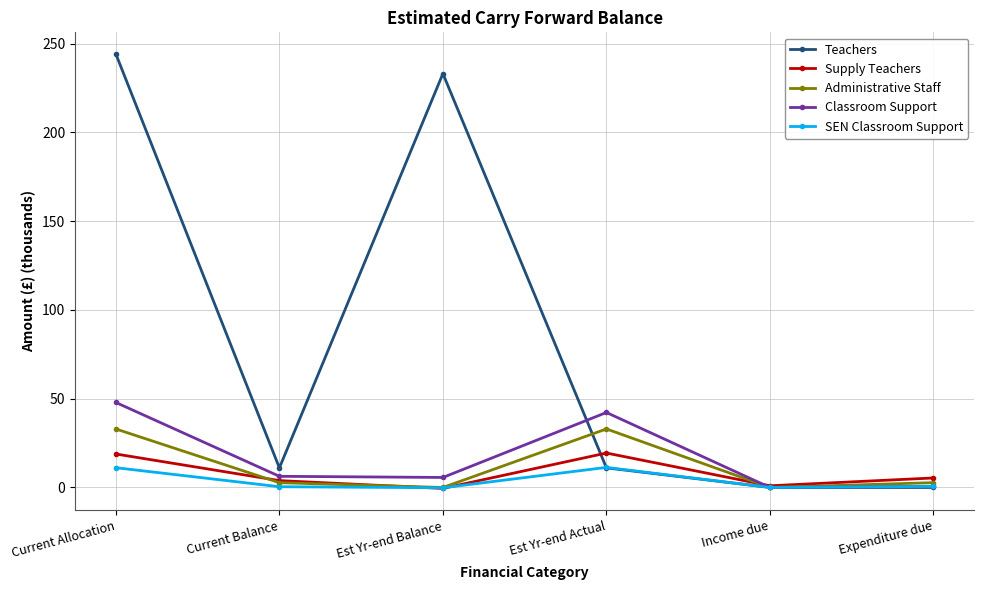

In Administrative Staff, how many points are lower than both neighbors (excluding endpoints)?

2